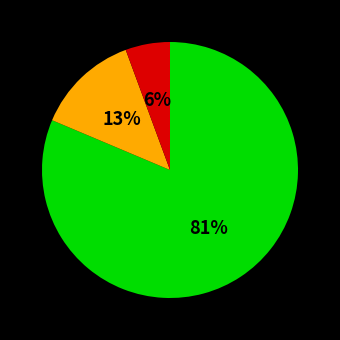

To the nearest percent, what is the average slice percentage?

33%